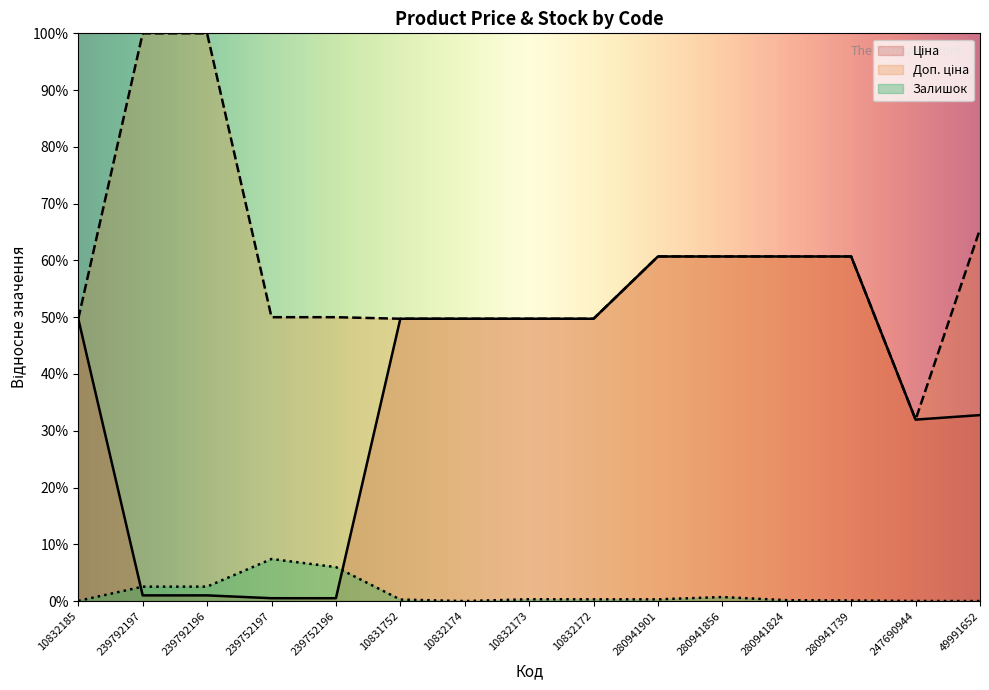

True or false: Залишок and Доп. ціна intersect in this chart.

False